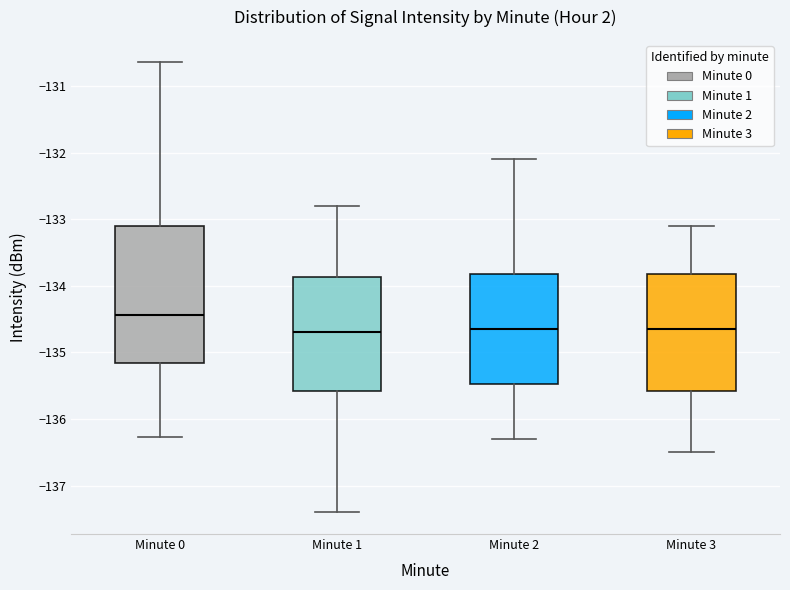

Which box is the tallest, from its lower edge to its upper edge?

Minute 0